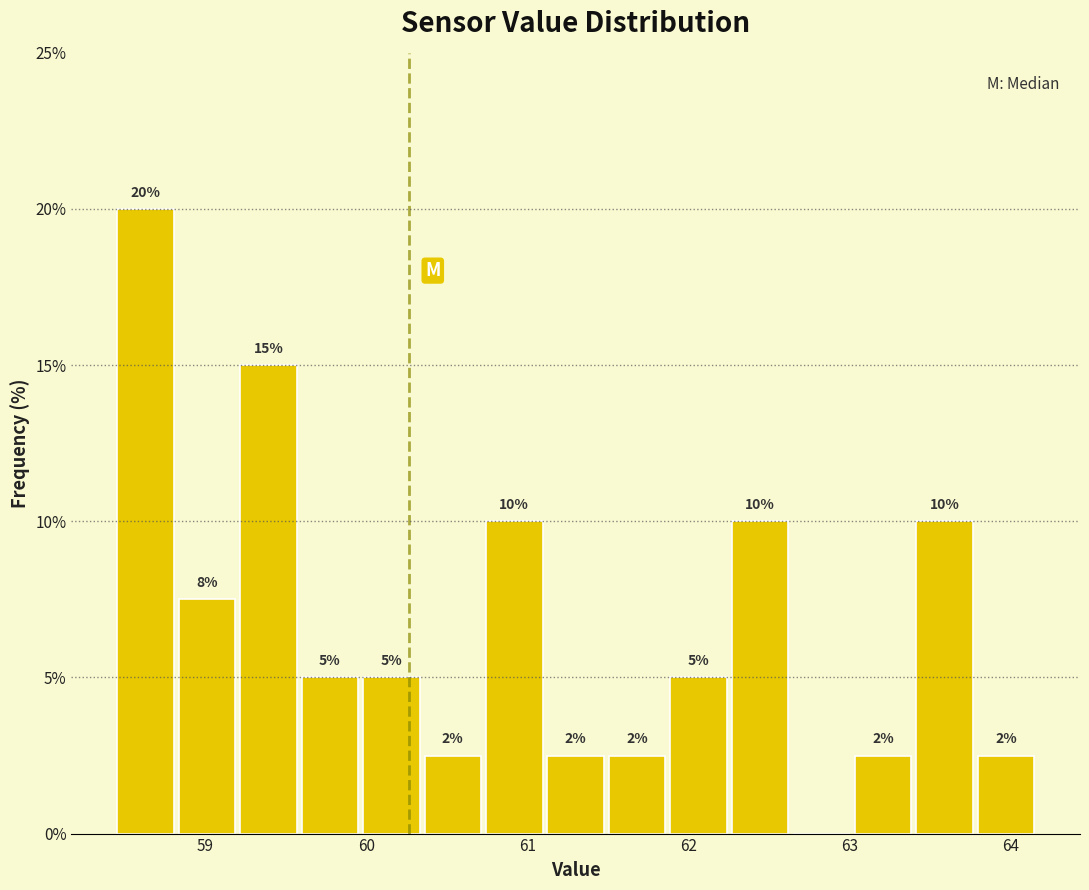

Around what value on the x-axis is the tallest bar? Give the approximate position of its centre, as read against the axis.

58.6